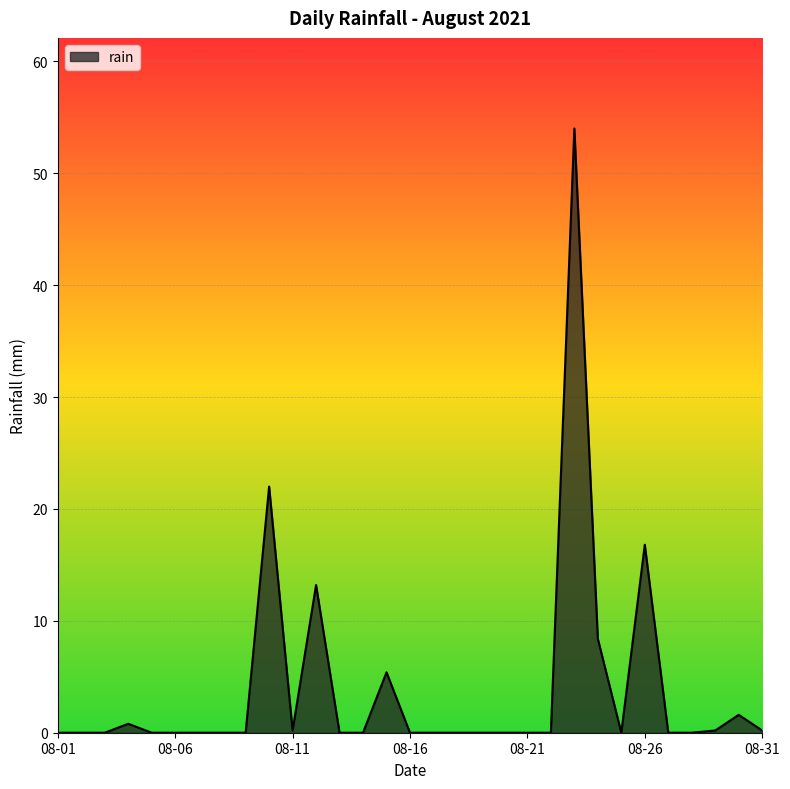

What is the difference between the second highest and minimum values?

22.0